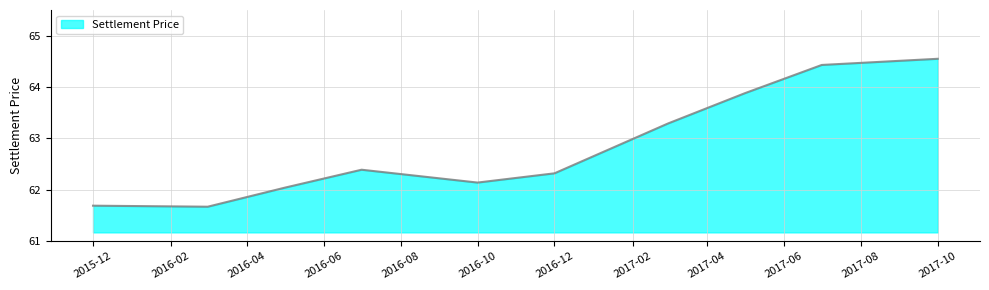

What is the difference between the maximum and minimum values?

2.9